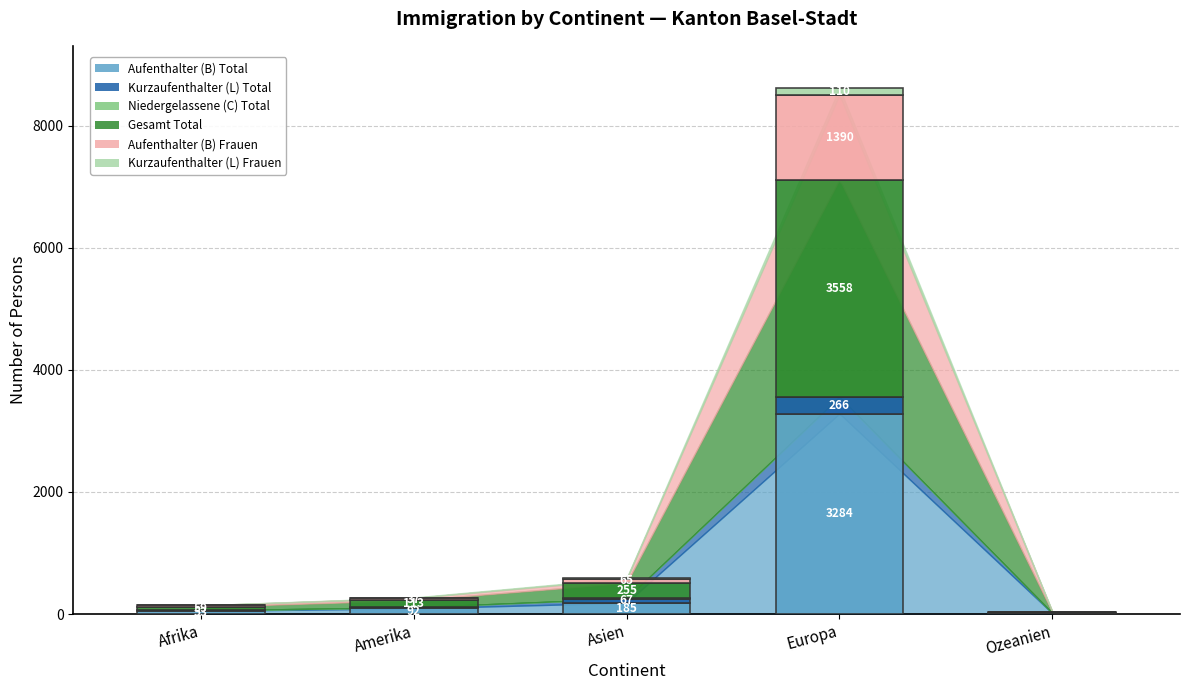

True or false: Niedergelassene (C) Total has a value of 3 at Asien.

True